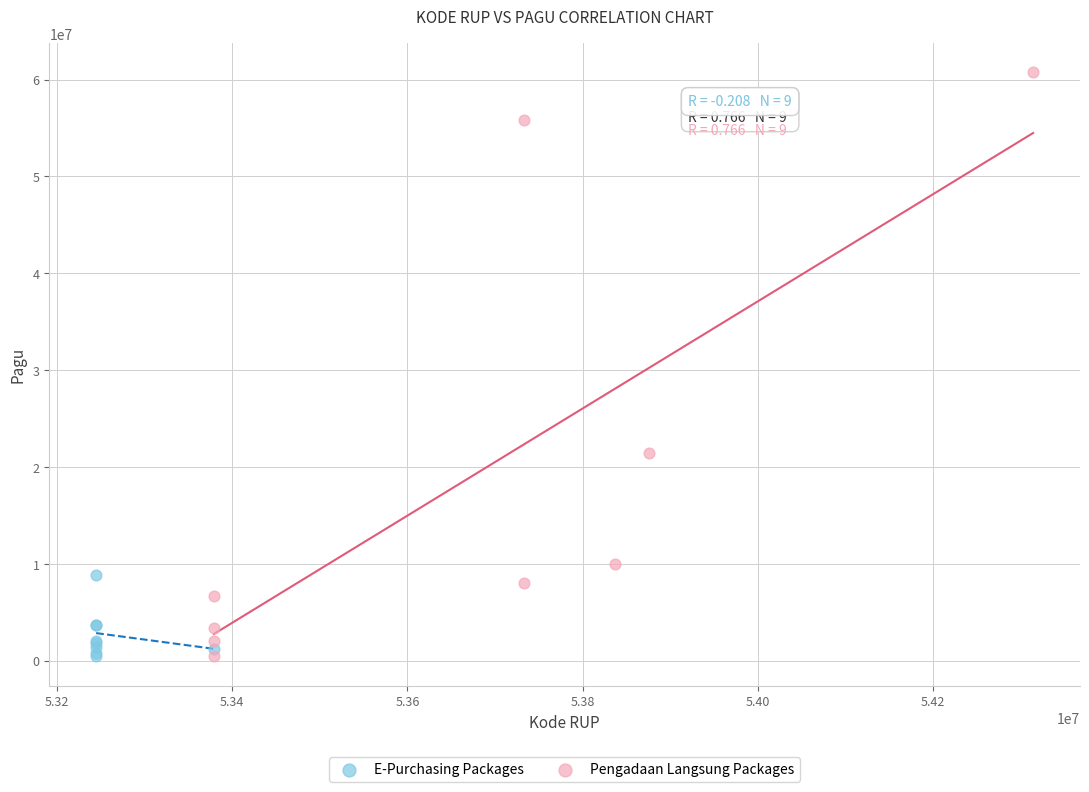

Which series reaches the maximum Y coordinate?

Pengadaan Langsung Packages